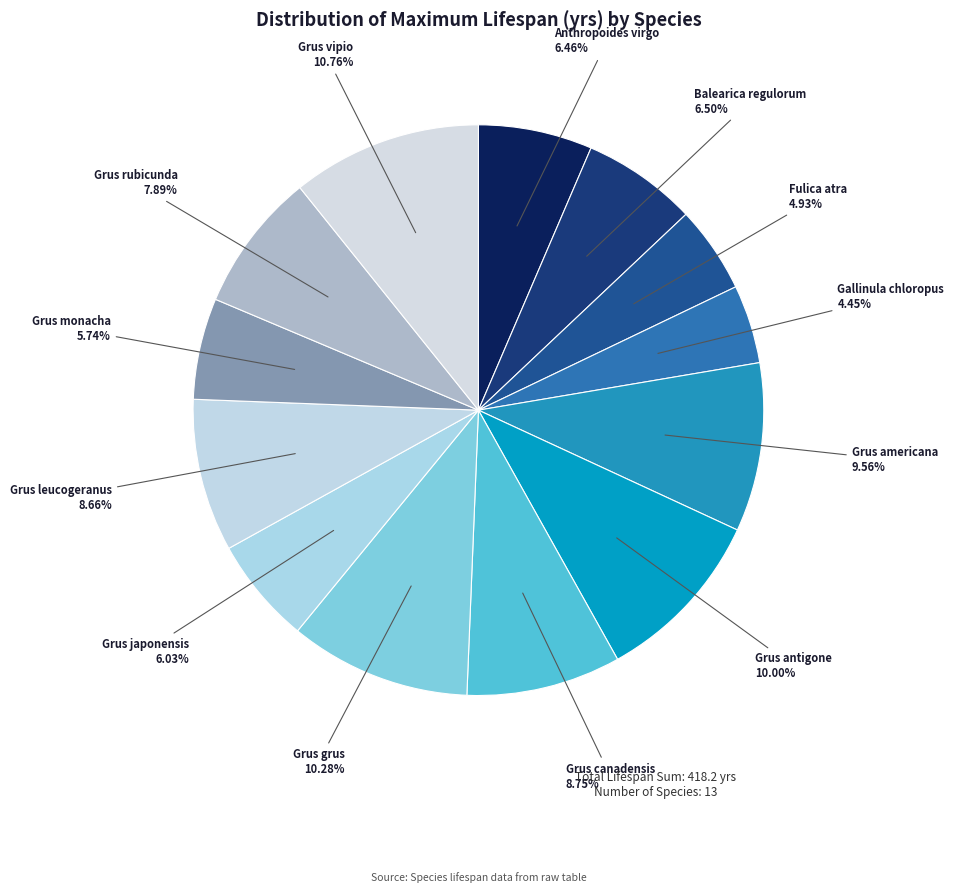

How many segments does this pie chart have?

13